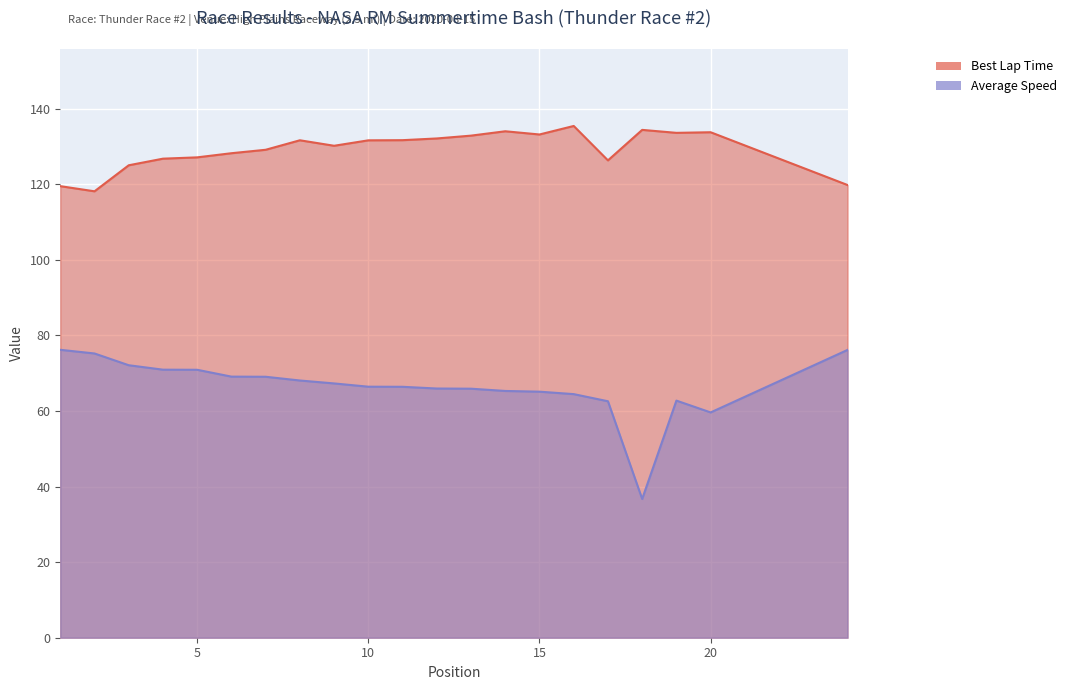

What is the maximum value shown in the chart?

135.4